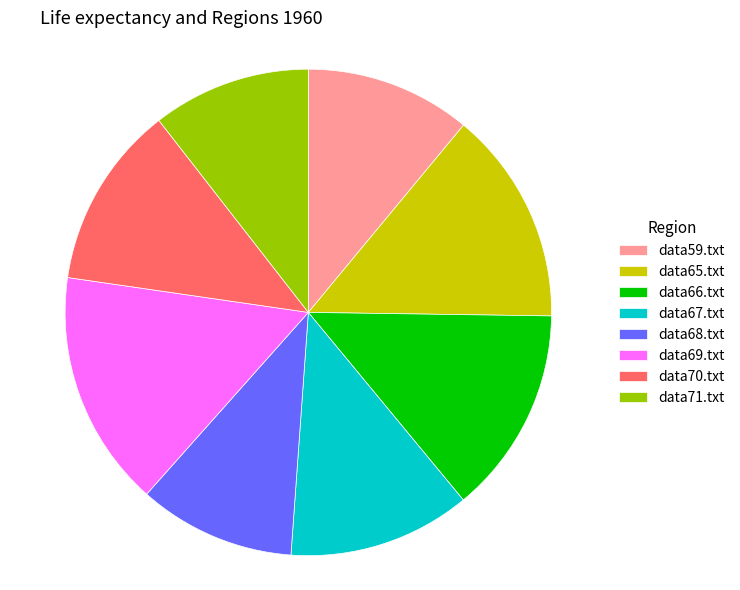

Approximately how many times larger is the value at data71.txt compared to data69.txt?

0.7